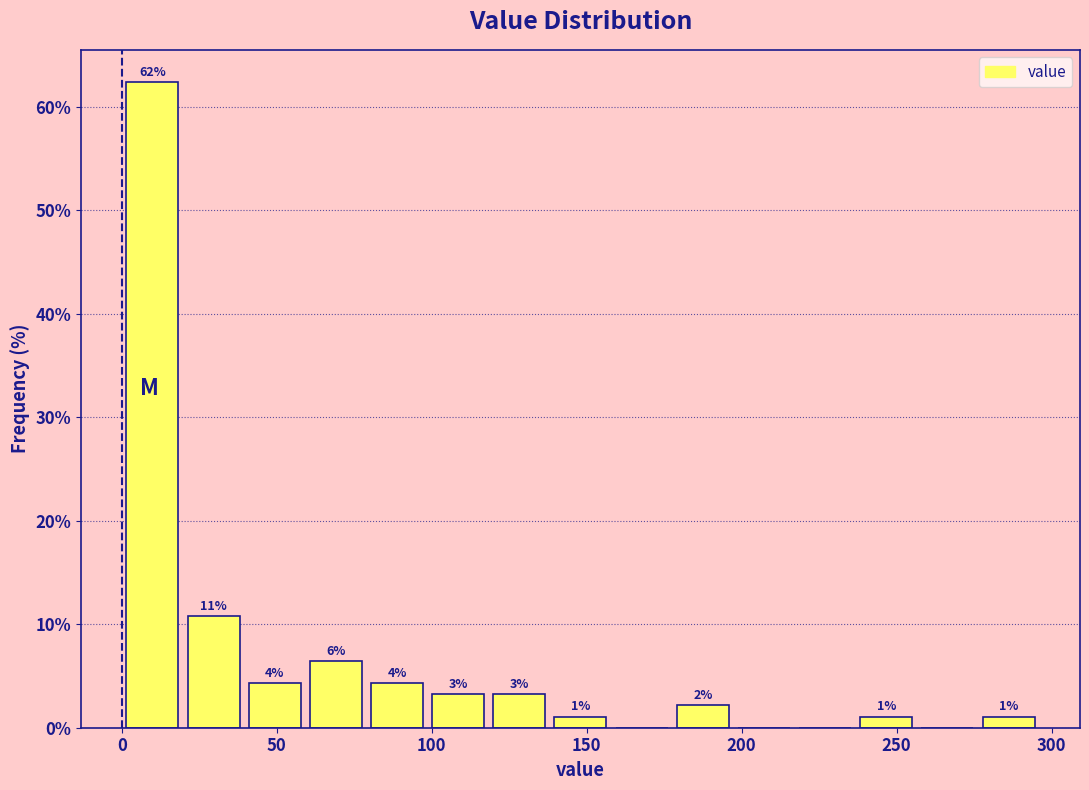

Around what value on the x-axis is the tallest bar? Give the approximate position of its centre, as read against the axis.

10